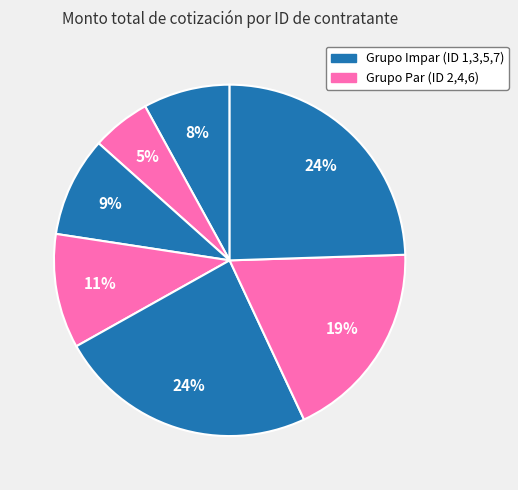

Count the number of slices in the pie.

7